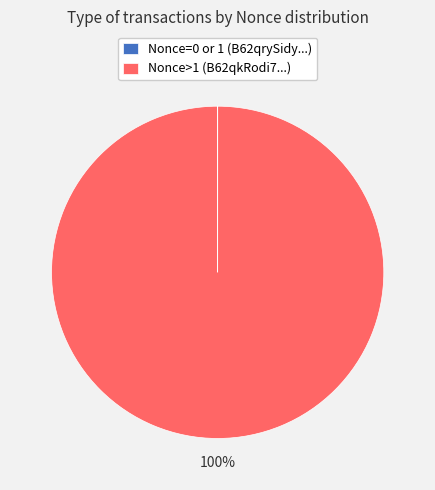

The Nonce>1 (B62qkRodi7...) slice represents 100% of the pie. True or false?

True